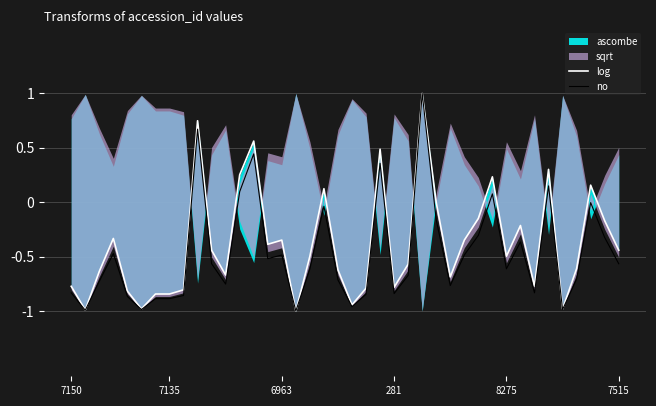

What is the sum of all log values?

-15.1